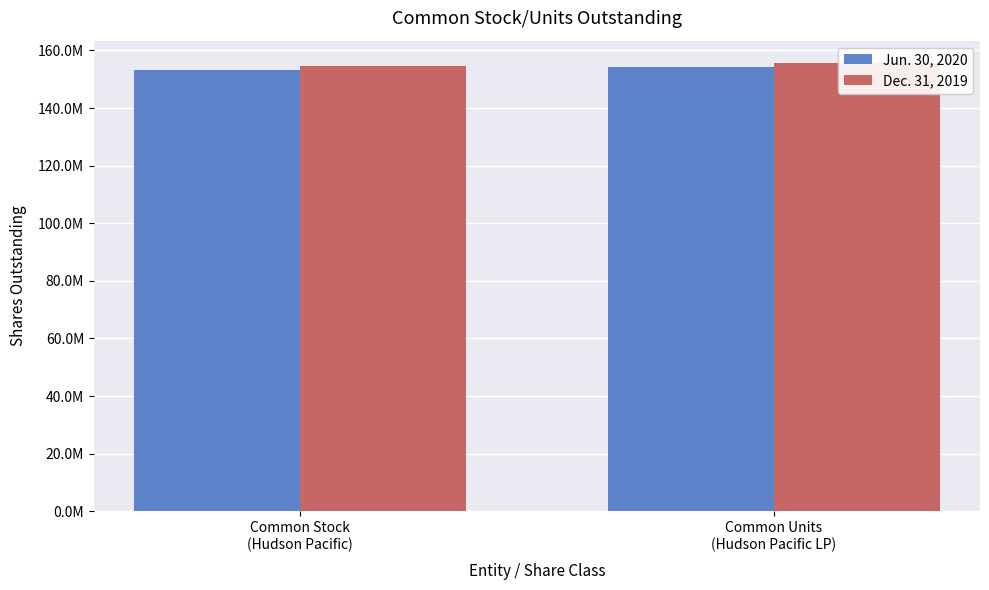

Rank the series by their maximum value, from highest to lowest.

Dec. 31, 2019, Jun. 30, 2020